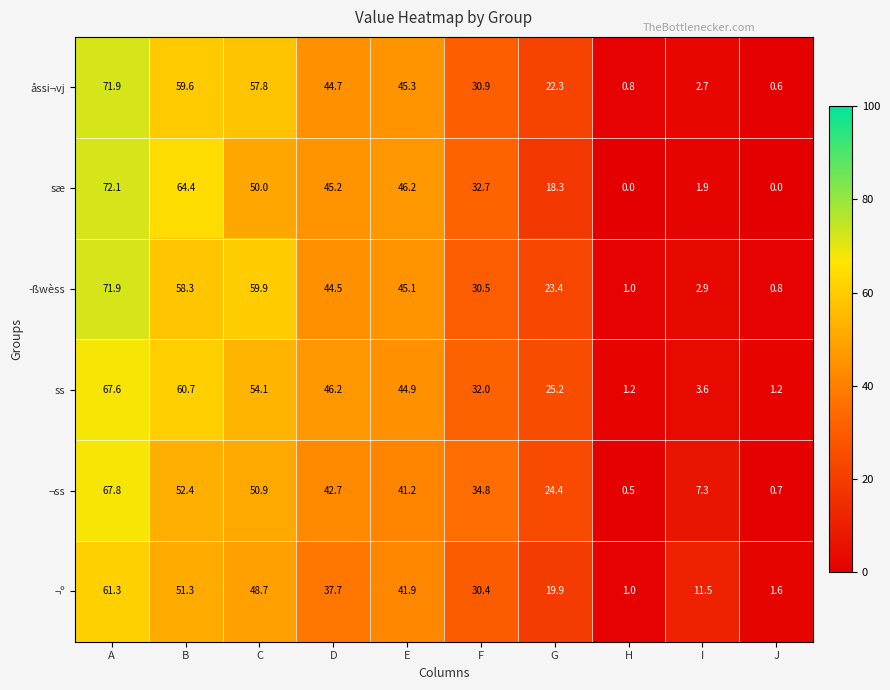

Which series has the widest spread of values?

sæ